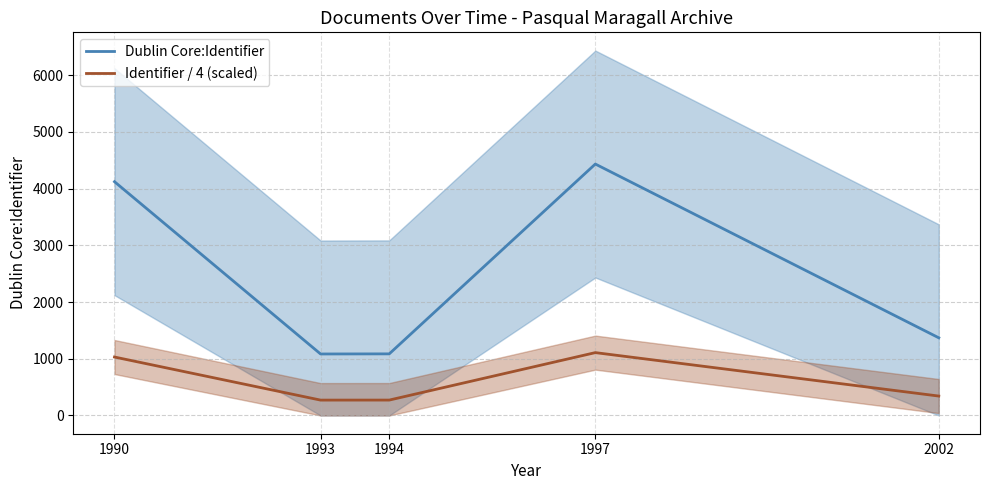

The Dublin Core:Identifier series shows 1084.0 at 1993. True or false?

True